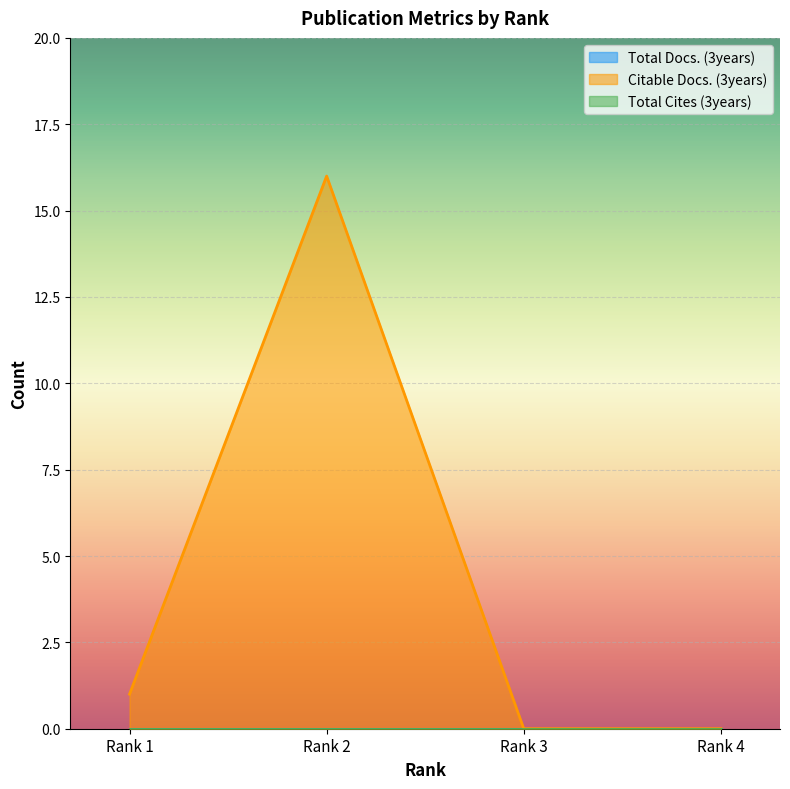

Reading left to right, list all the values displayed in this chart.

Total Docs. (3years): 0	0	0	0
Citable Docs. (3years): 1	16	0	0
Total Cites (3years): 0	0	0	0